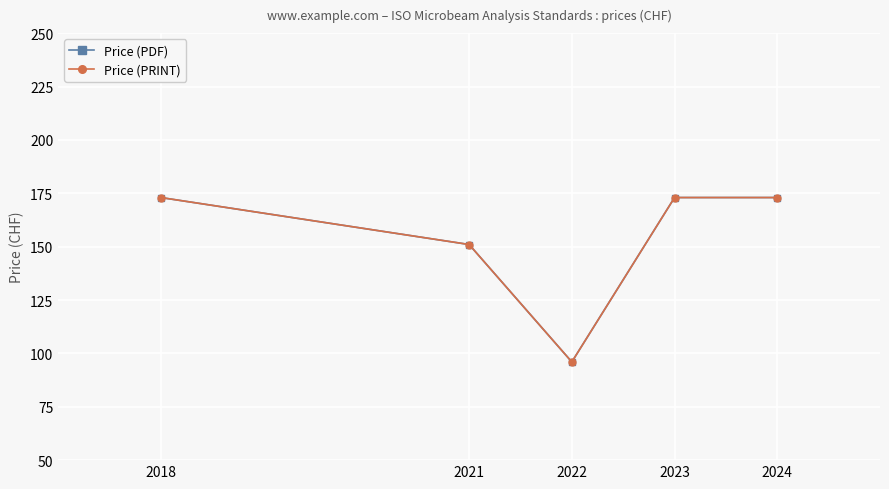

At which label does Price (PDF) reach its minimum?

2022